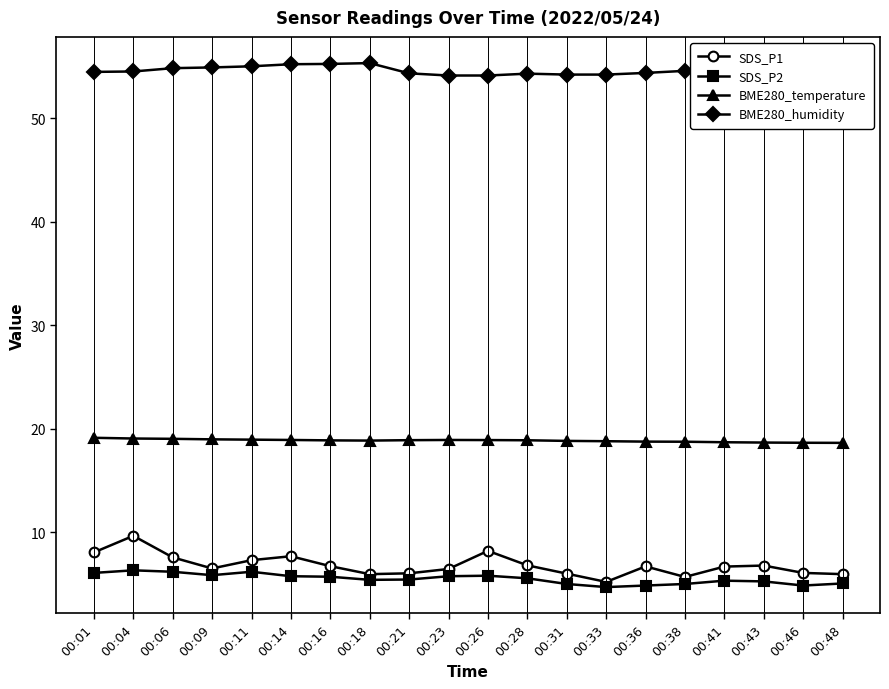

How many values in the SDS_P1 series are below 6?

4